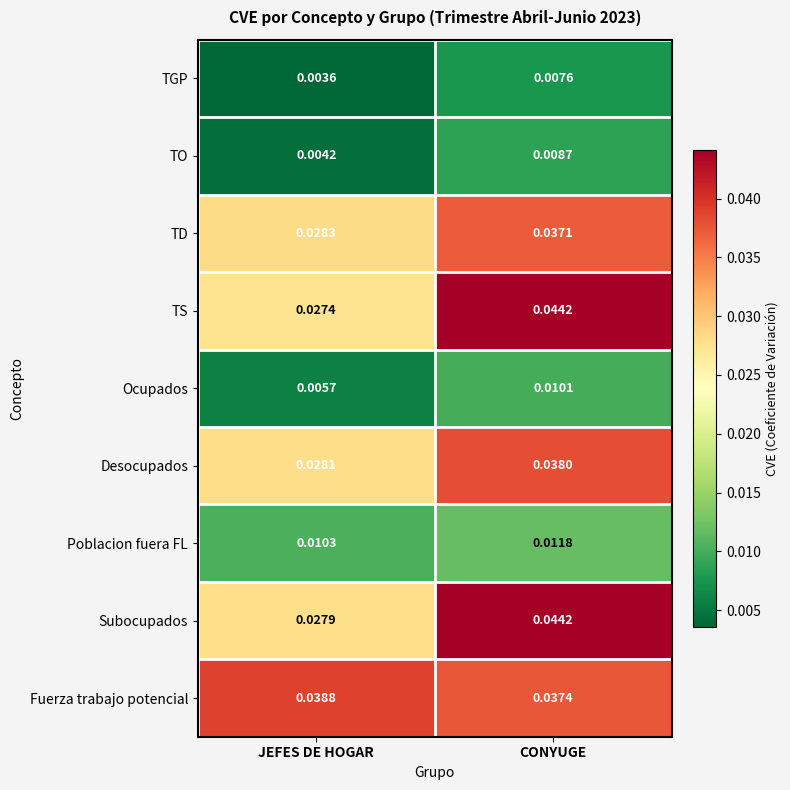

Rank the series at JEFES DE HOGAR from lowest to highest value.

TGP, TO, Ocupados, Poblacion fuera FL, TS, Subocupados, Desocupados, TD, Fuerza trabajo potencial